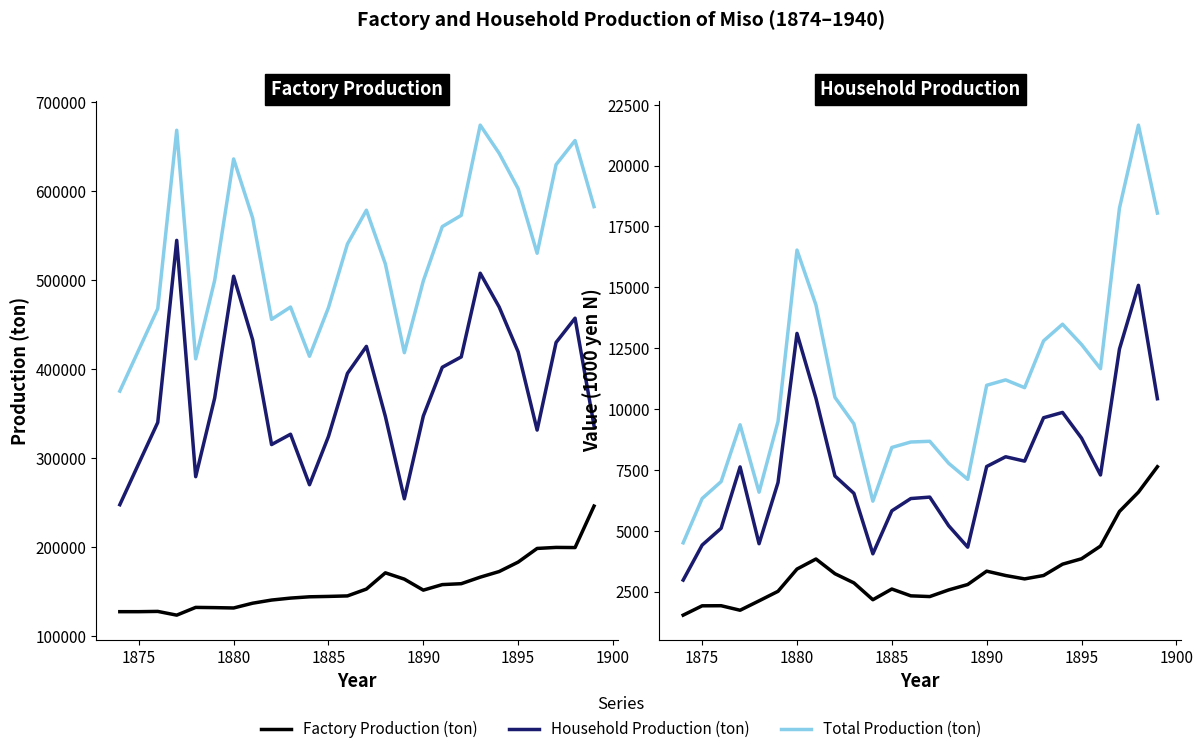

Is the value of Household Production (ton) at 13 greater than the value of Total Value (1000 yen) at 1895?

Yes